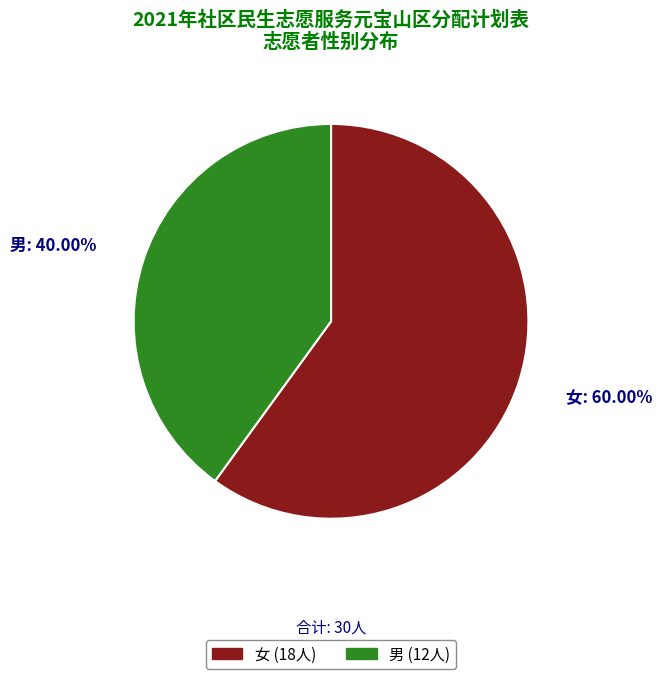

Approximately how many times larger is the value at 男 compared to 女?

0.7